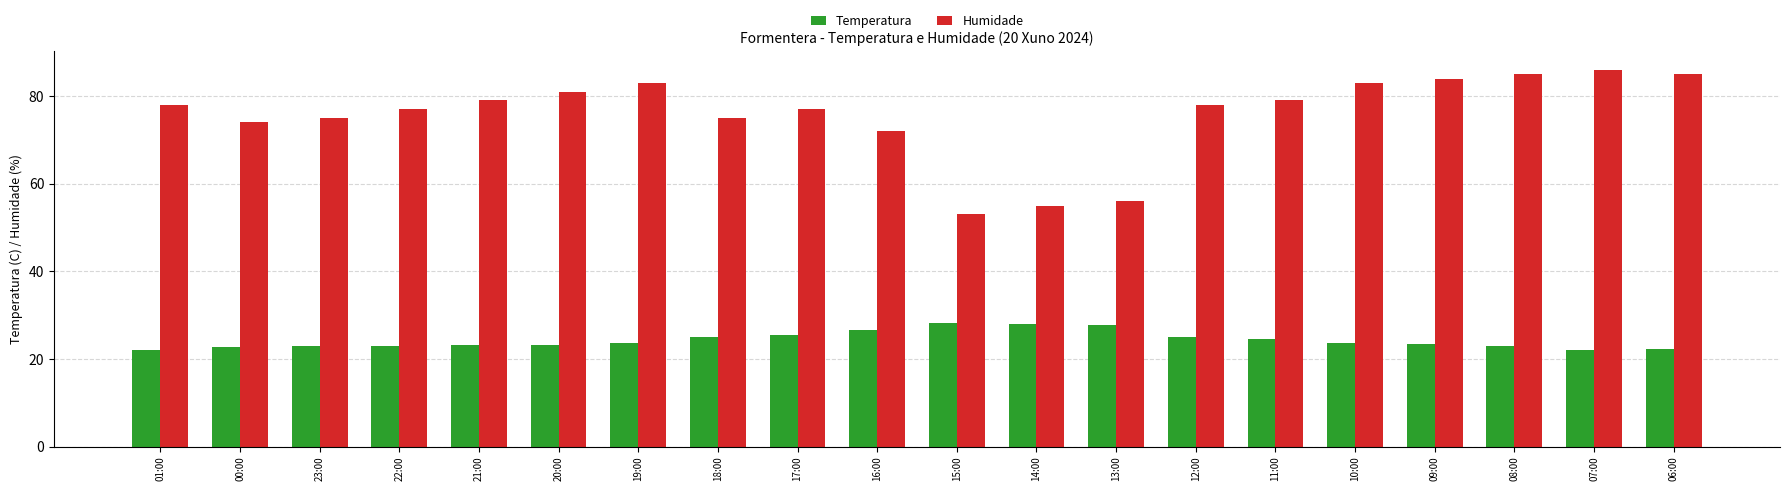

Is it true that Temperatura equals 27.9 at 14:00?

True